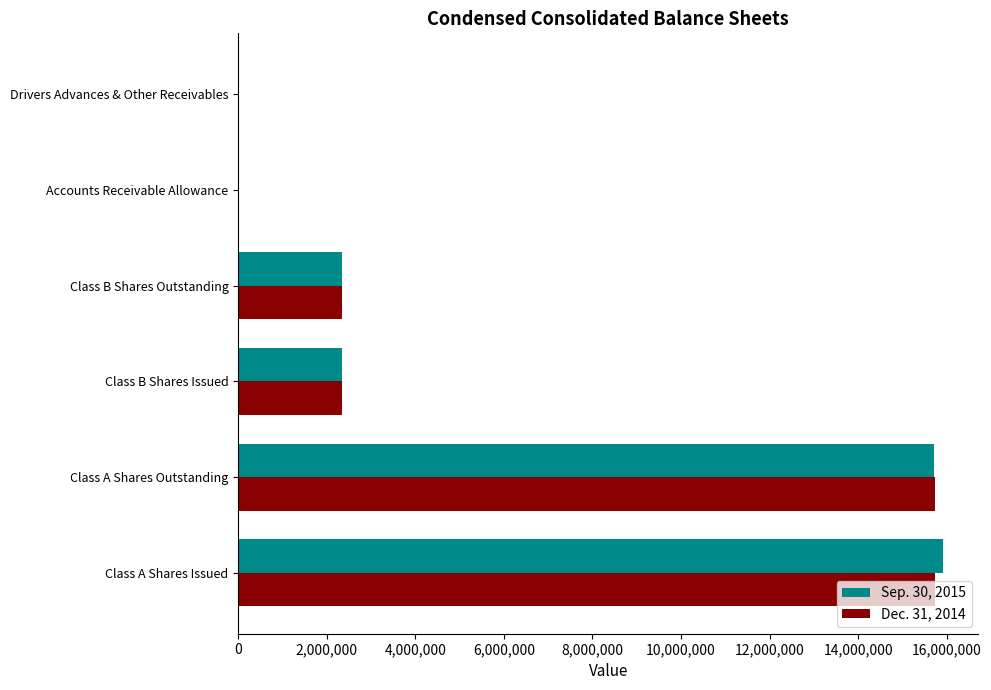

What is the sum of all Dec. 31, 2014 values?

36196275